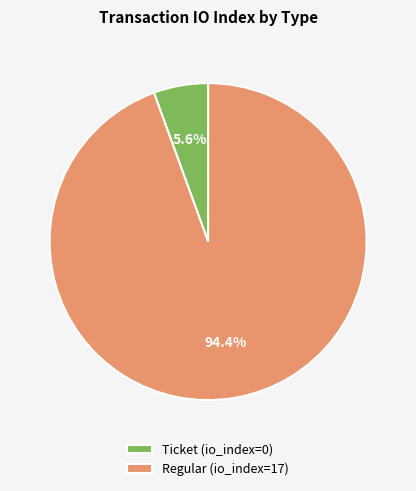

What is the smallest slice in the pie chart?

Ticket